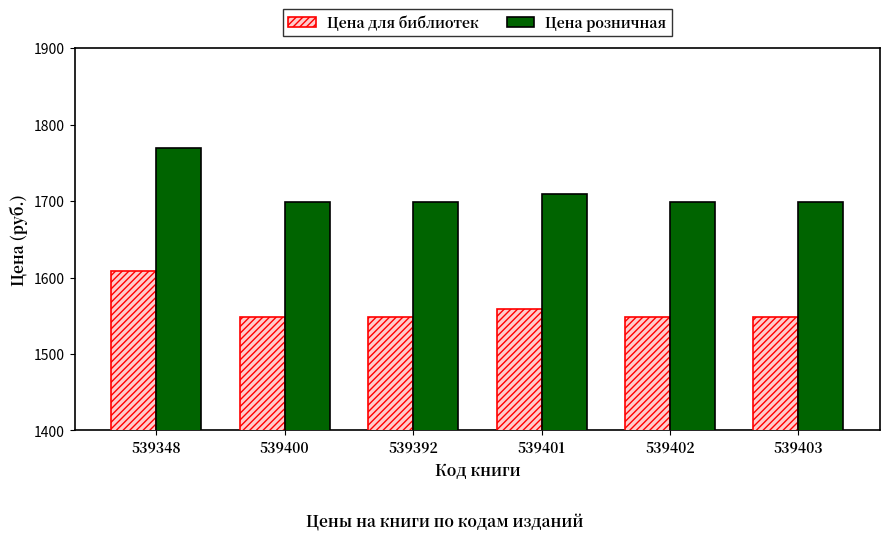

What is the difference between the maximum and minimum values in the Цена розничная series?

70